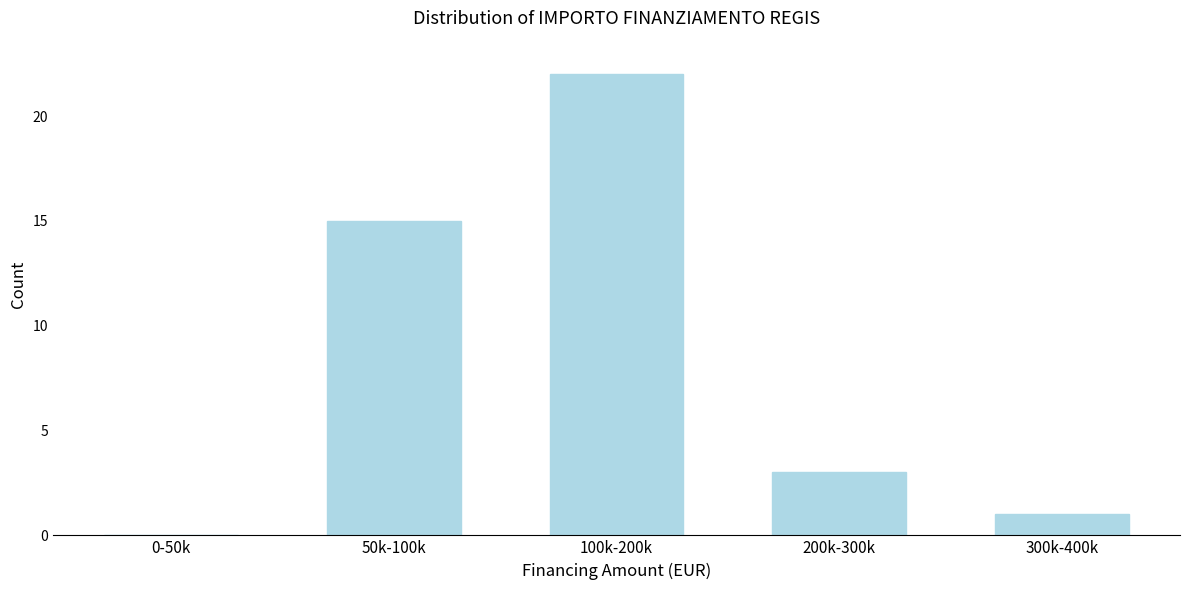

Reading left to right, list all the values displayed in this chart.

0-50k=0	50k-100k=15	100k-200k=22	200k-300k=3	300k-400k=1